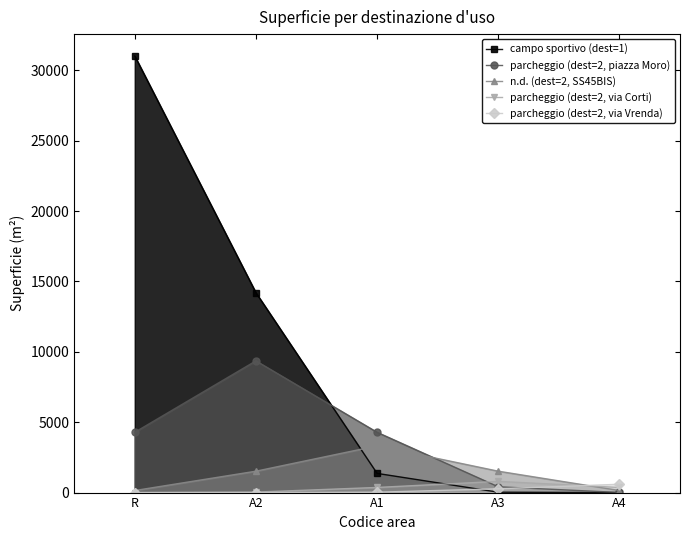

What is the difference between the highest and lowest values at A4?

592.0